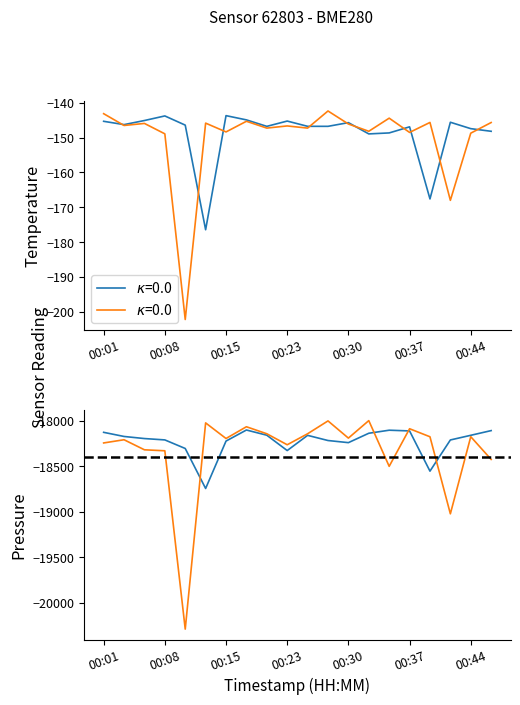

List the series in order of their overall mean, lowest first.

pressure, temperature